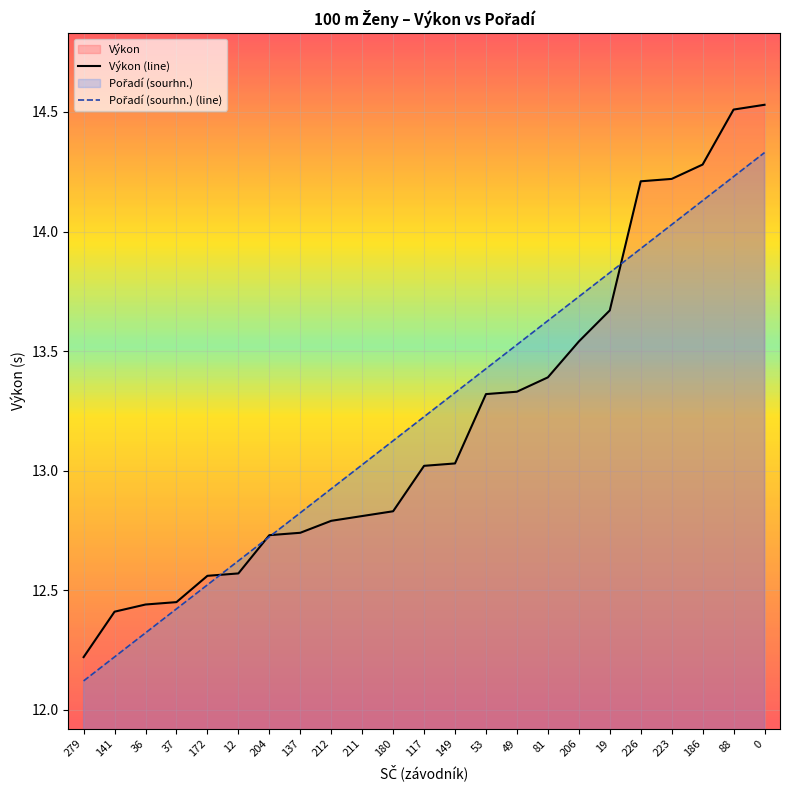

Reading left to right, what are all the values shown in this chart?

Výkon: 279=12.2	141=12.4	36=12.4	37=12.4	172=12.6	12=12.6	204=12.7	137=12.7	212=12.8	211=12.8	180=12.8	117=13.0	149=13.0	53=13.3	49=13.3	81=13.4	206=13.5	19=13.7	226=14.2	223=14.2	186=14.3	88=14.5	0=14.5
Pořadí (sourhn.): 279=12.1	141=12.2	36=12.3	37=12.4	172=12.5	12=12.6	204=12.7	137=12.8	212=12.9	211=13.0	180=13.1	117=13.2	149=13.3	53=13.4	49=13.5	81=13.6	206=13.7	19=13.8	226=13.9	223=14.0	186=14.1	88=14.2	0=14.3